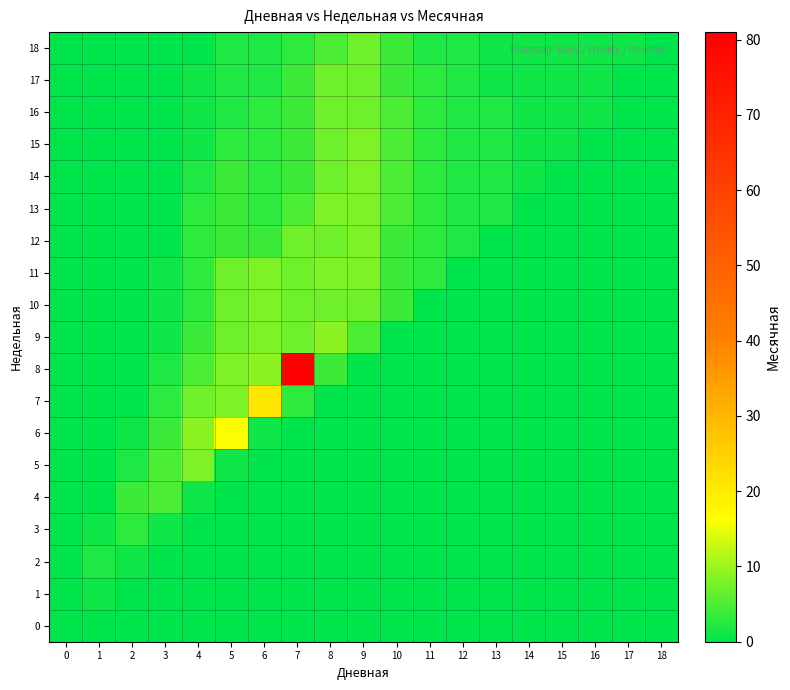

How many distinct data groups are displayed?

19